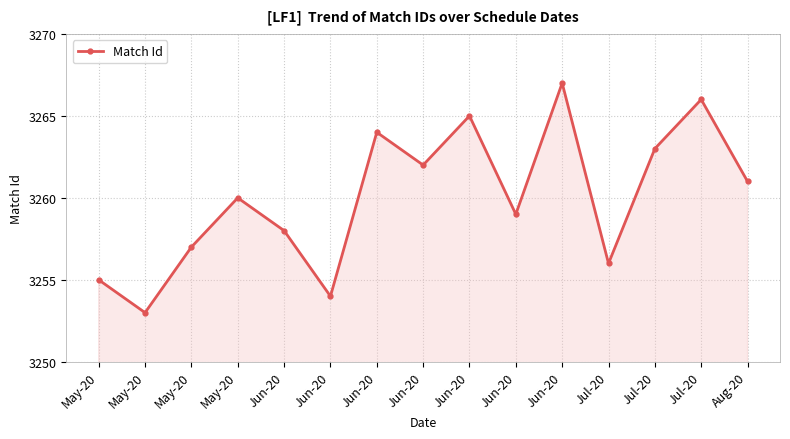

The value at Jun-20 is 3262. True or false?

True